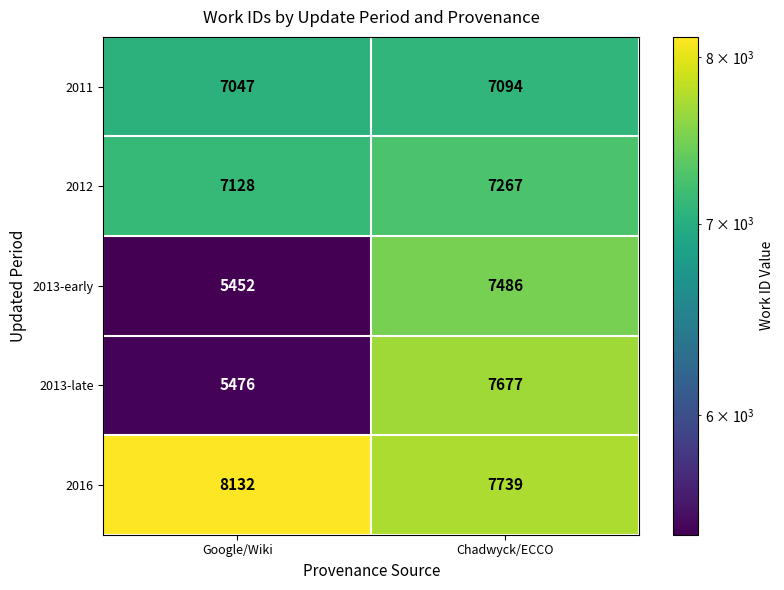

What is the lowest value of the 2013-early series?

5452